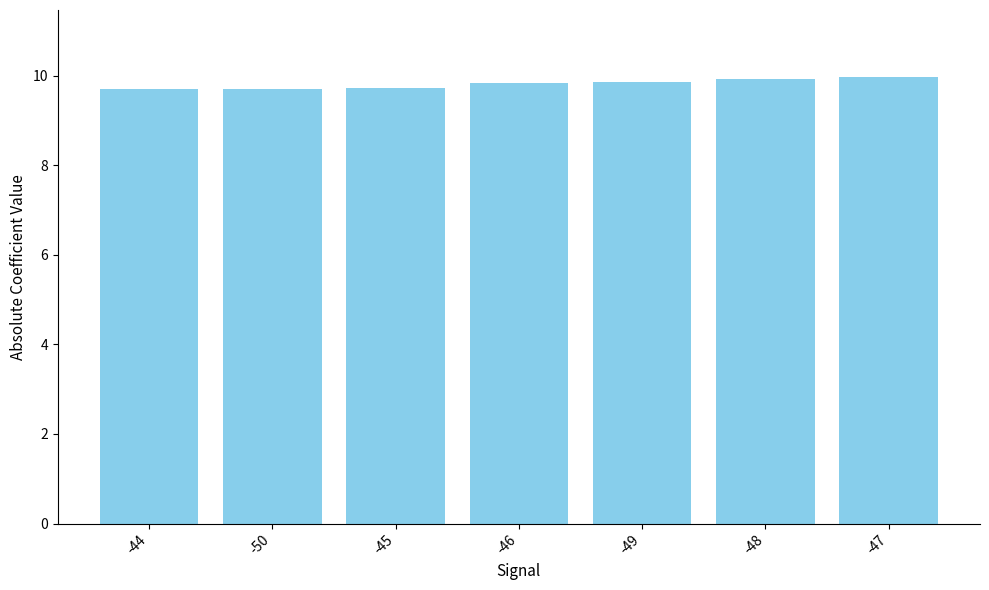

What is the difference between the values at -44 and -46?

0.1